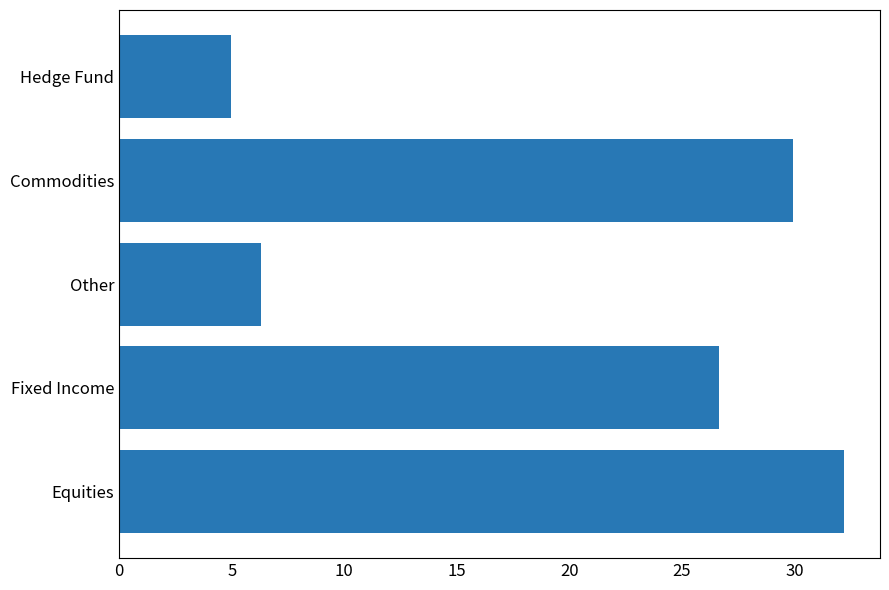

Reading bottom to top, extract all data points from this chart.

Equities=32.2	Fixed Income=26.7	Other=6.3	Commodities=29.9	Hedge Fund=4.9